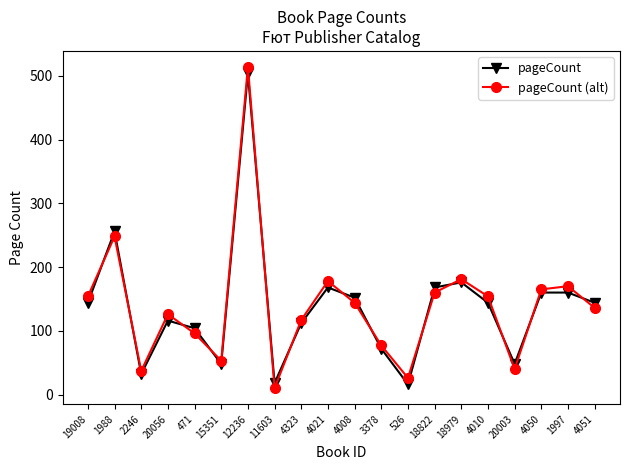

How many distinct data groups are displayed?

2